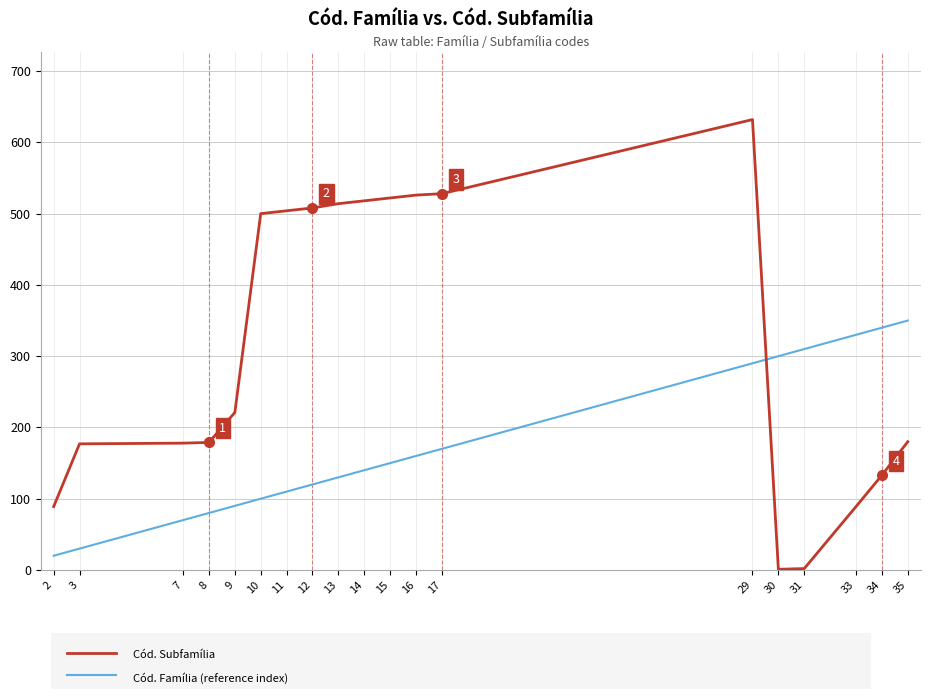

At which category is the sum across all series the highest?

29